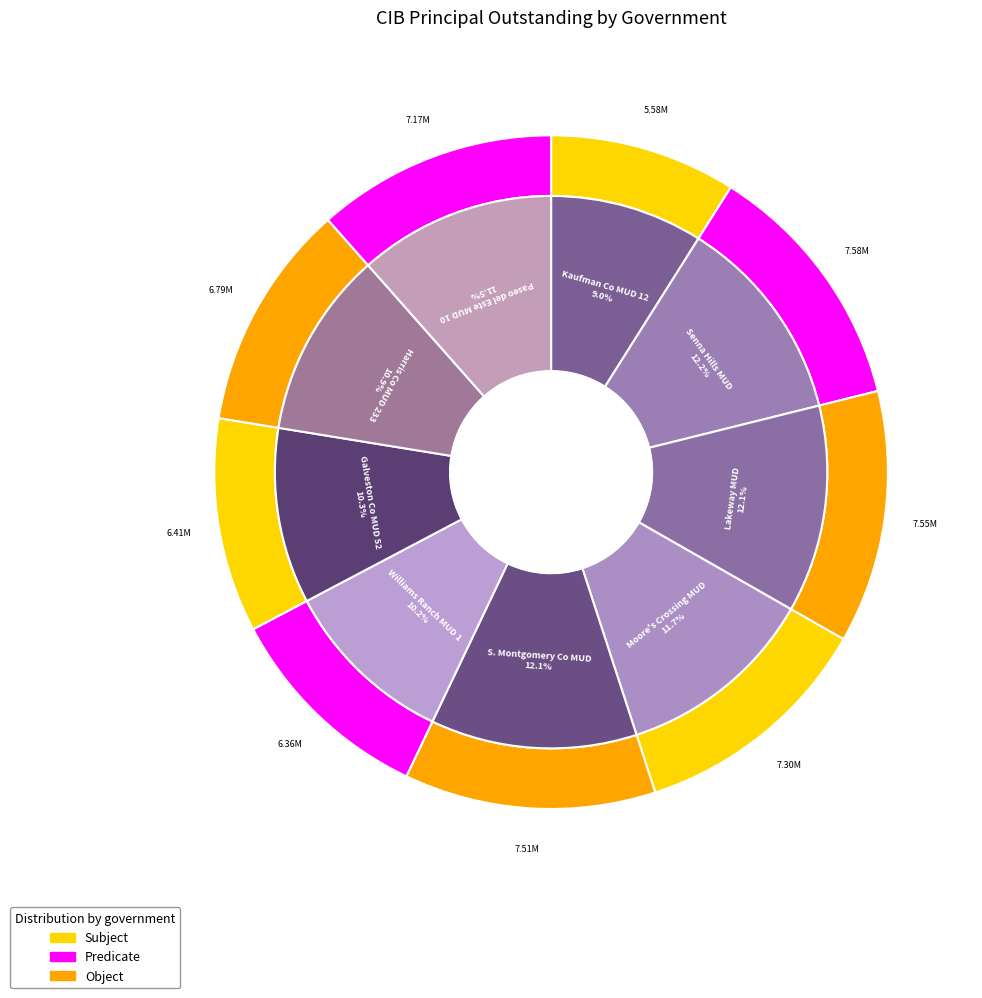

What is the change in value from Williams Ranch MUD 1 to Galveston County MUD 52?

+50000